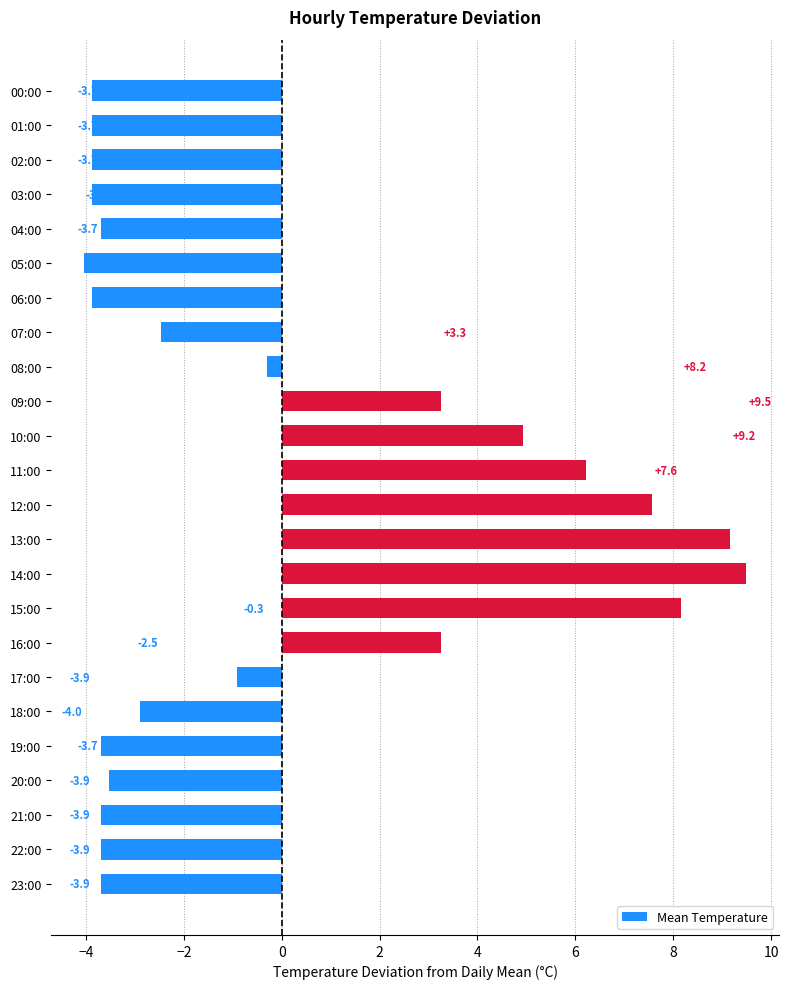

Which label corresponds to the smallest value in the chart?

05:00